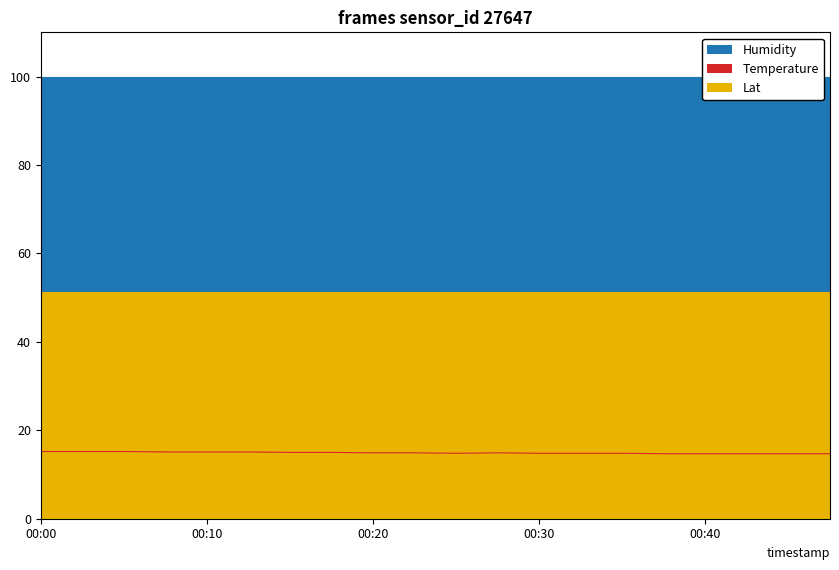

What is the total value across all series at 00:37?

165.8